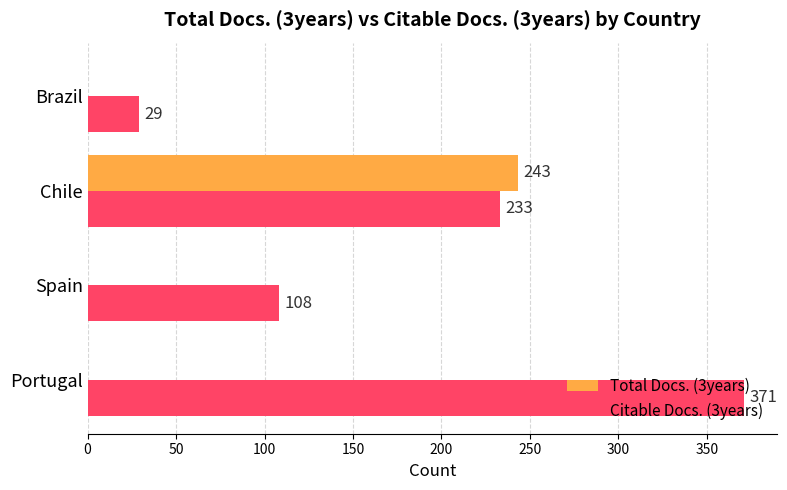

Which series has the largest range (max minus min)?

Citable Docs. (3years)